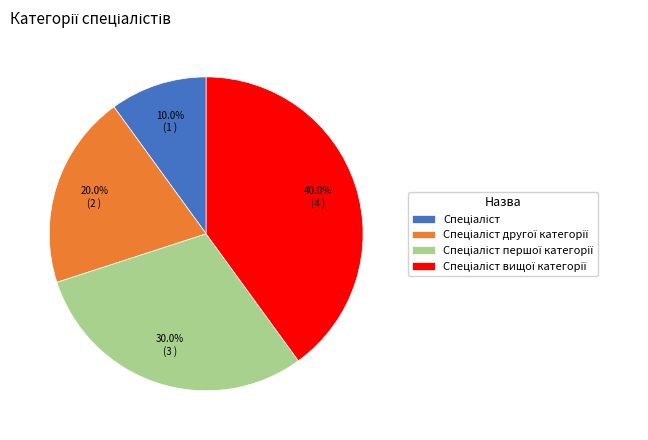

Is there any slice that represents more than half of the pie?

No